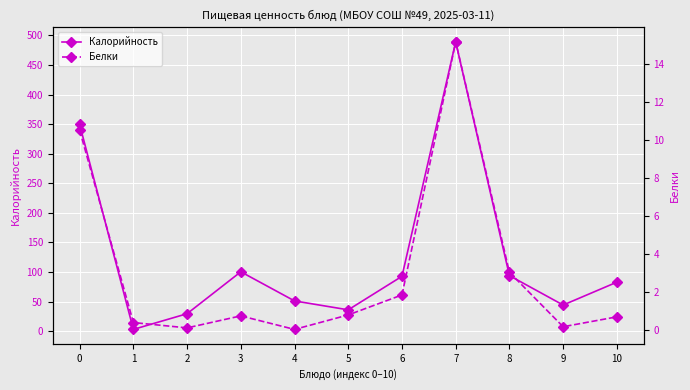

How many data points does each series have?

11